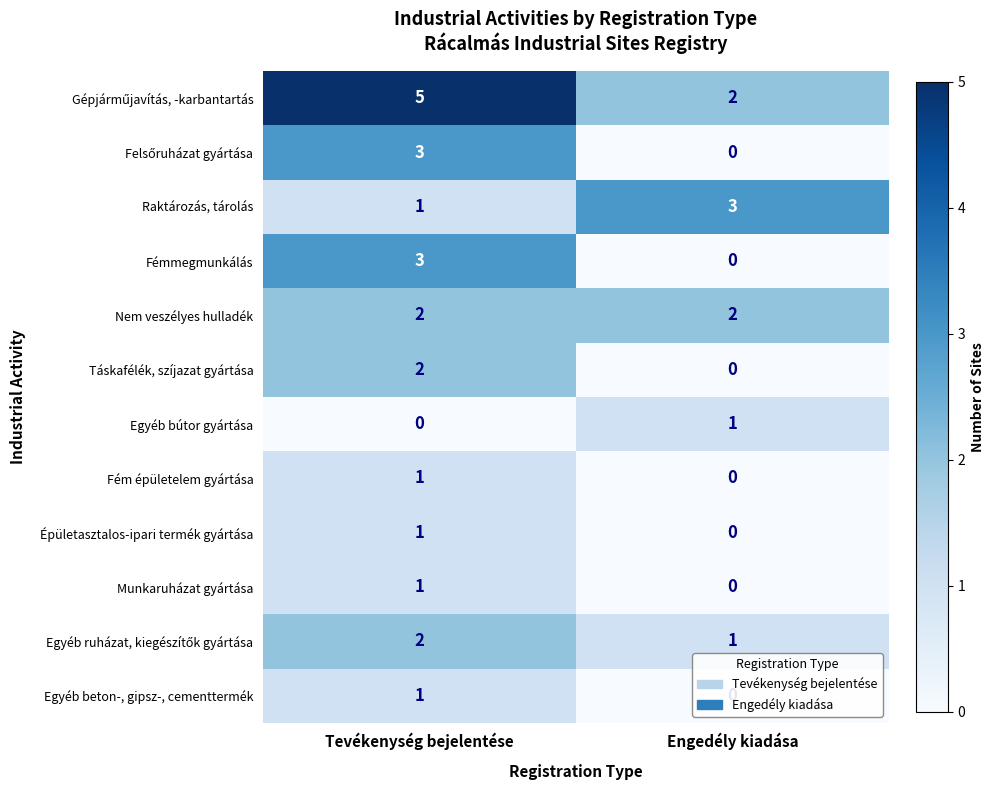

Count the number of data series in this chart.

12